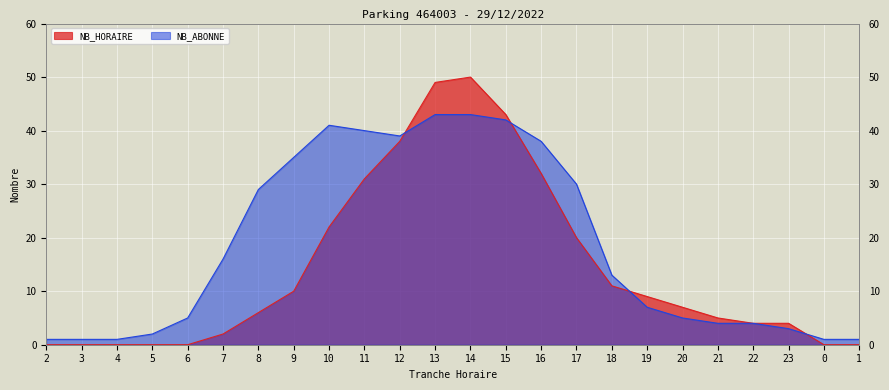

True or false: NB_HORAIRE and NB_ABONNE intersect in this chart.

True